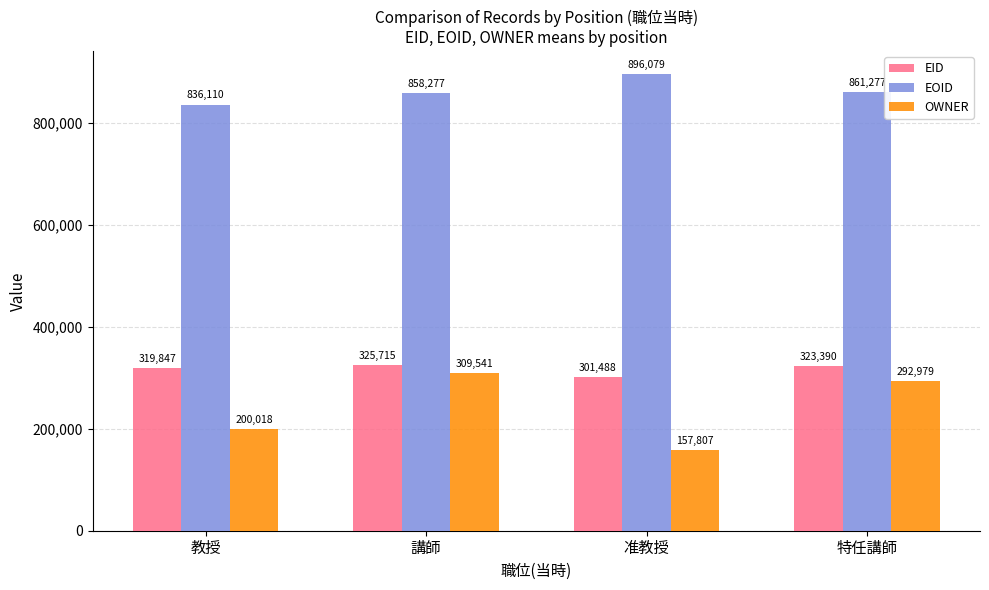

Where does the EID series first go above 323390?

講師